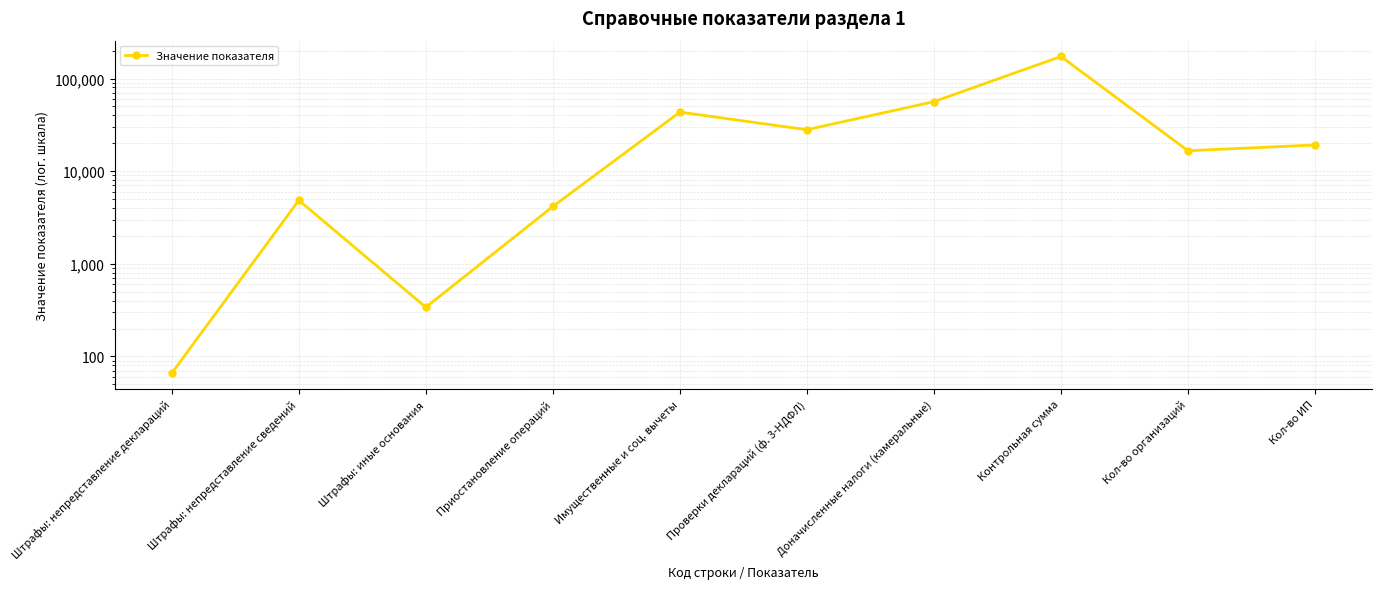

Does the chart display data point markers on the line(s)?

Yes